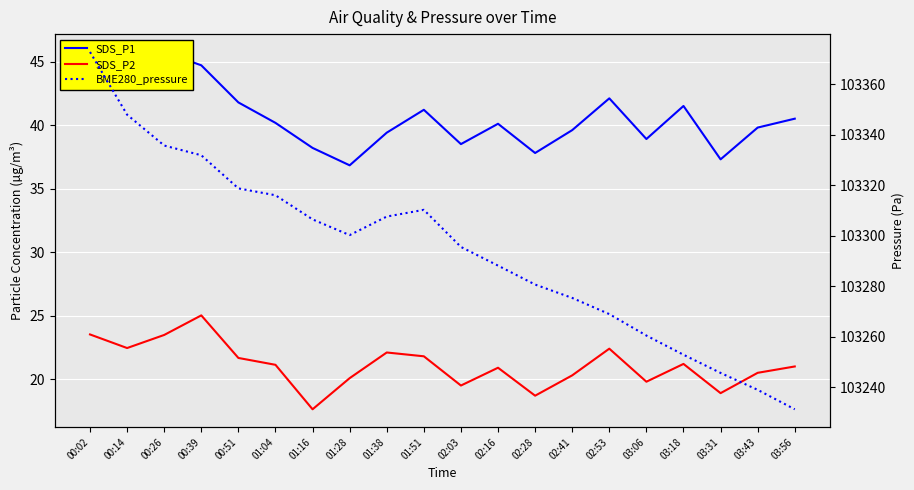

Where is SDS_P1 nearest to the value 41?

01:51